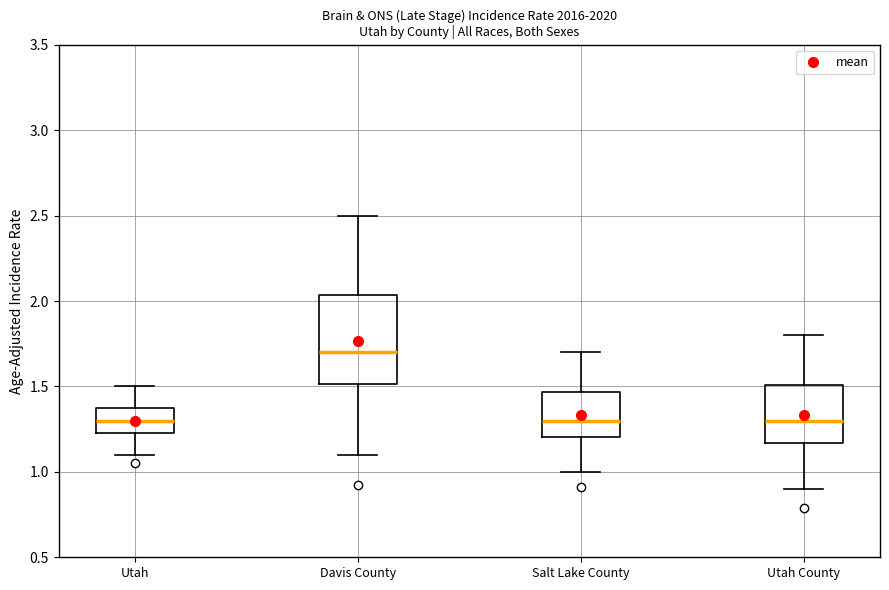

Reading left to right, transcribe this box plot: for each box, give where its median line is, the range the box spans, and where its two whiskers end, as read against the y-axis. The values are not printed on the chart, so give them approximately, as read against the axis.

Utah: median 1.30, box 1.25 to 1.40, whiskers 1.10 to 1.50
Davis County: median 1.70, box 1.50 to 2.05, whiskers 1.10 to 2.50
Salt Lake County: median 1.30, box 1.20 to 1.45, whiskers 1.00 to 1.70
Utah County: median 1.30, box 1.15 to 1.50, whiskers 0.90 to 1.80